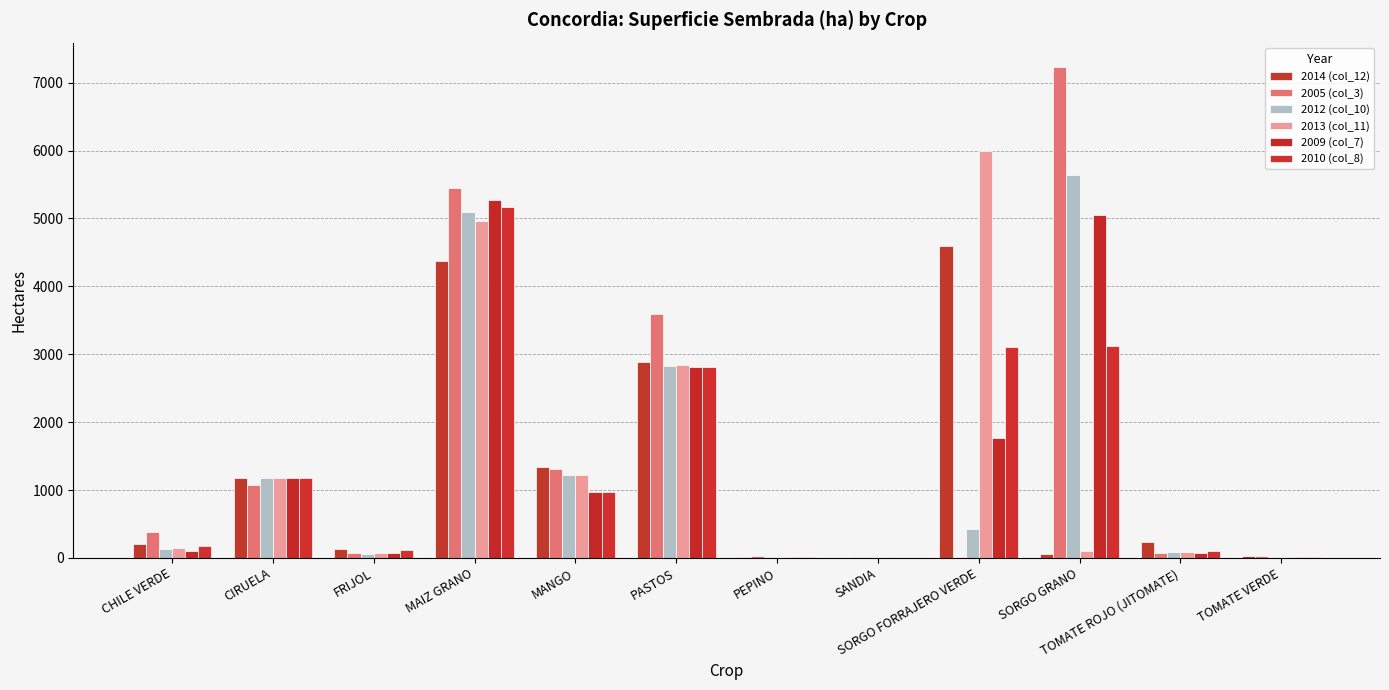

What is the minimum value for 2009 (col_7)?

3.0